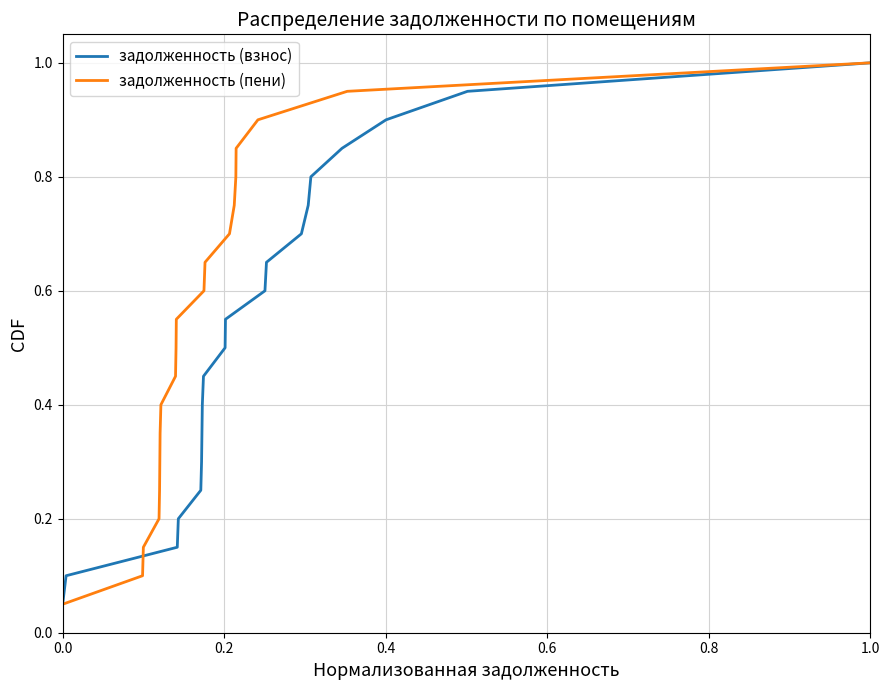

Which category has the highest value in the задолженность (взнос) series?

1.0